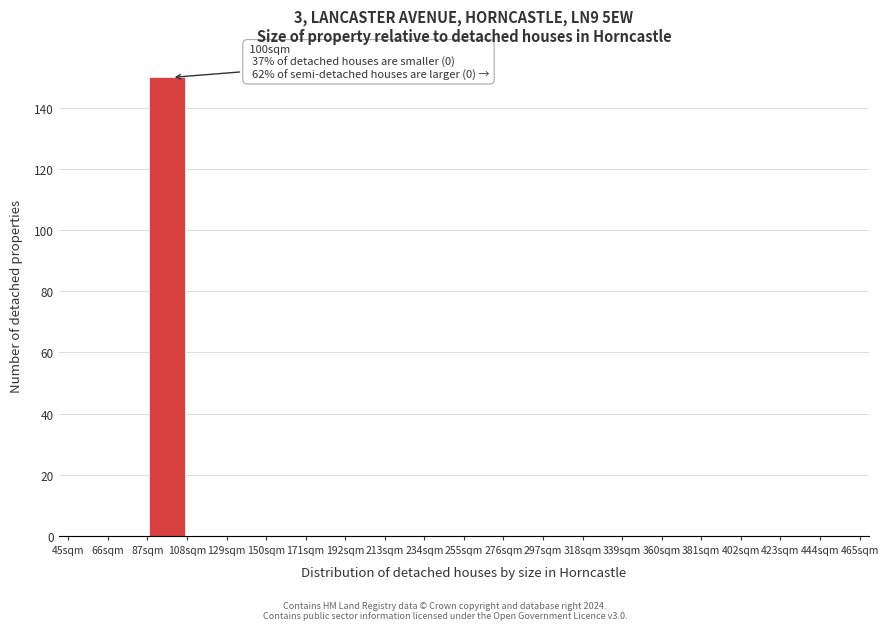

Which range on the x-axis has the tallest bar?

87 to 108